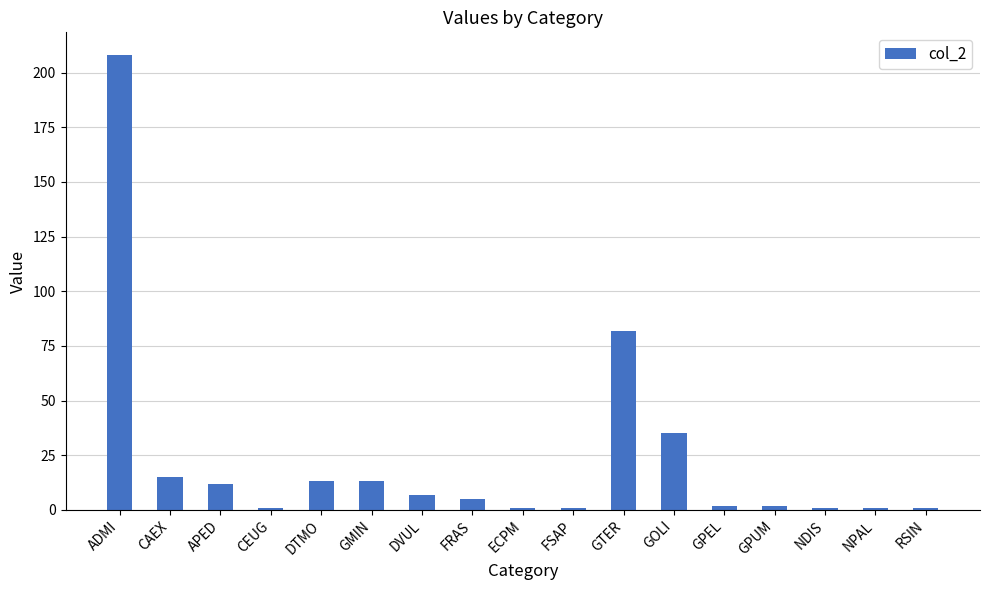

What is the label of the 8th bar from the left?

FRAS